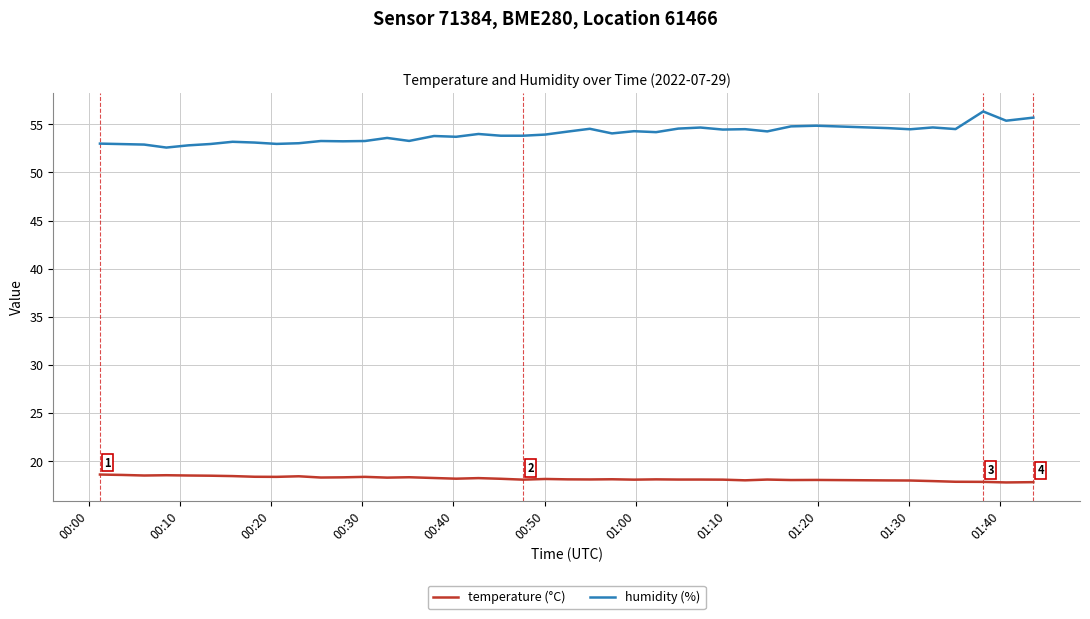

List the series in order of their overall mean, highest first.

humidity (%), temperature (°C)